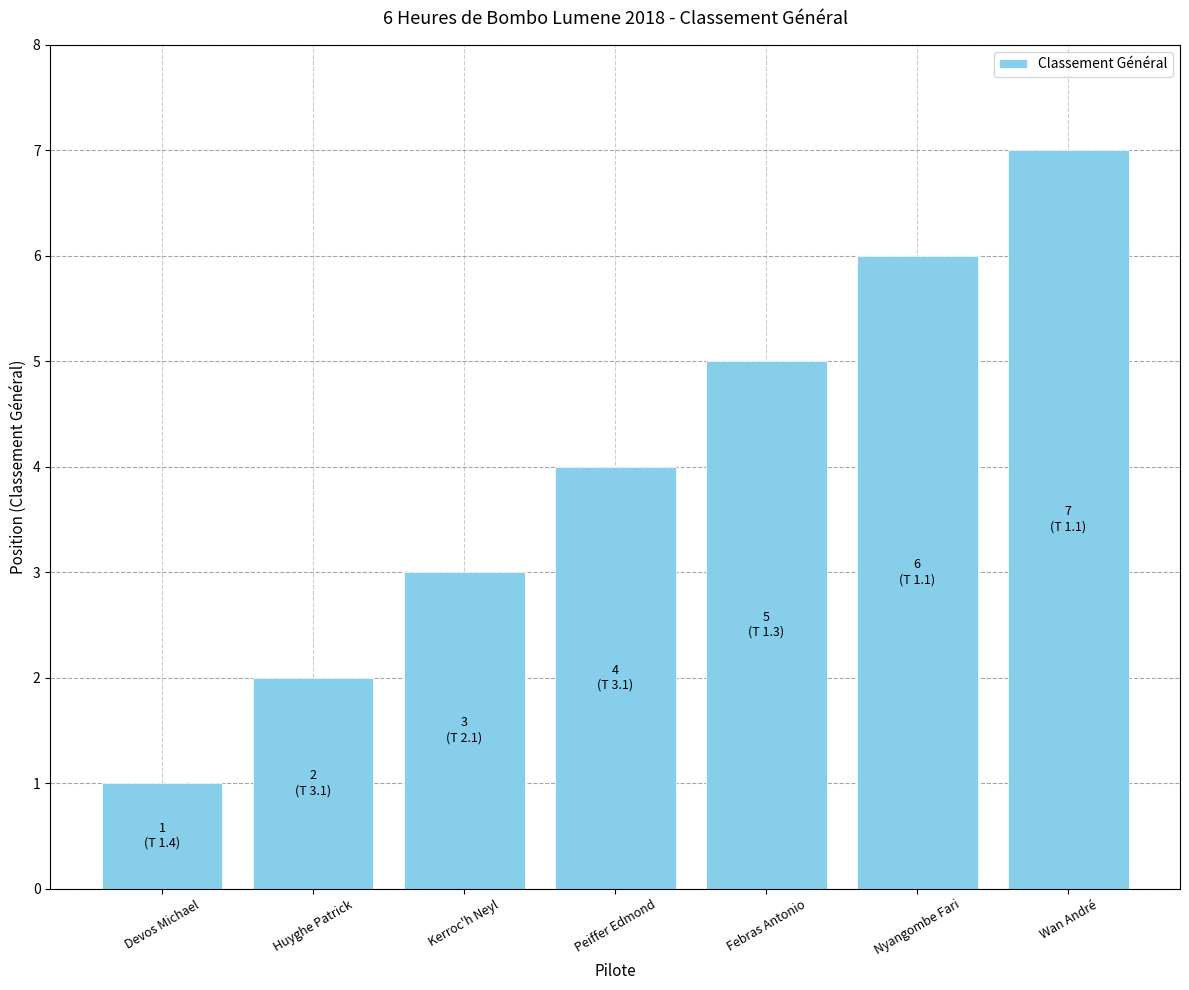

What is the label of the 4th bar from the left?

Peiffer Edmond